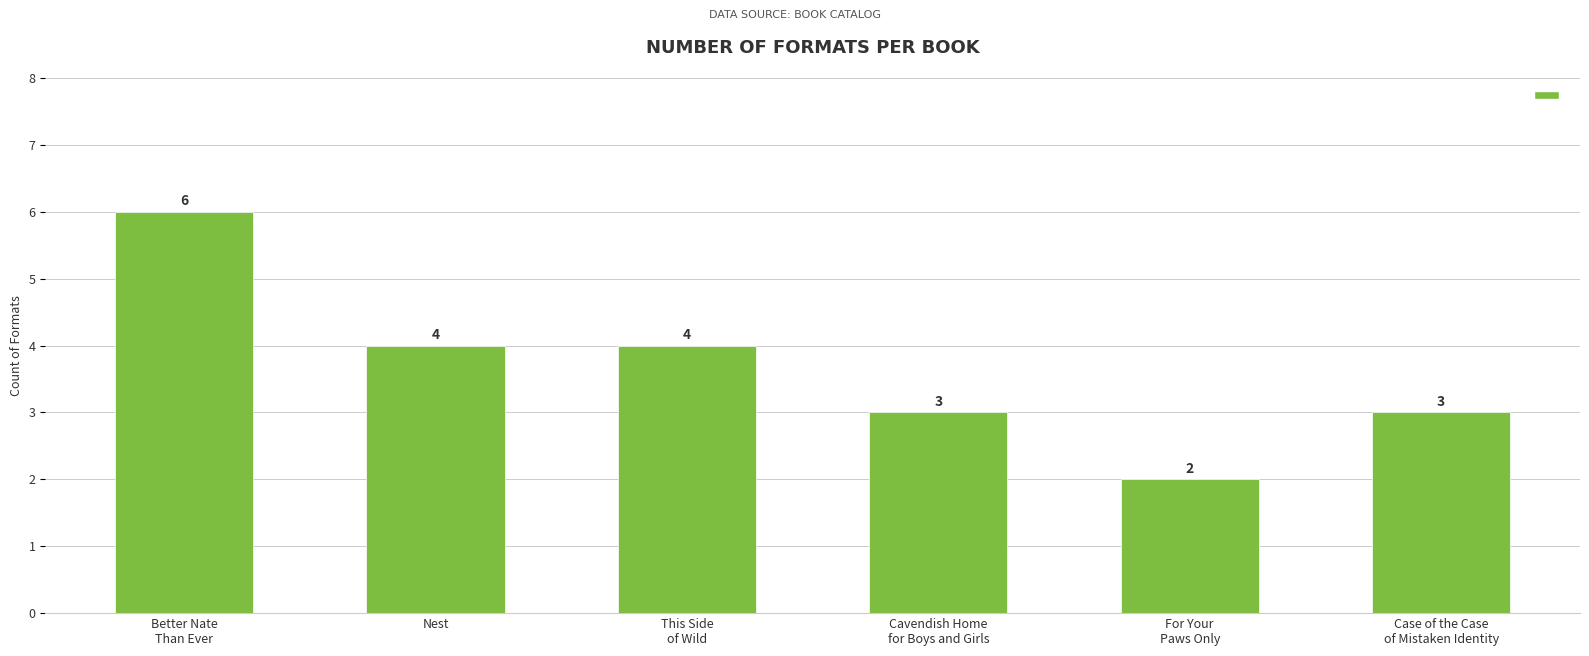

What is the value of the 6th bar from the left?

3